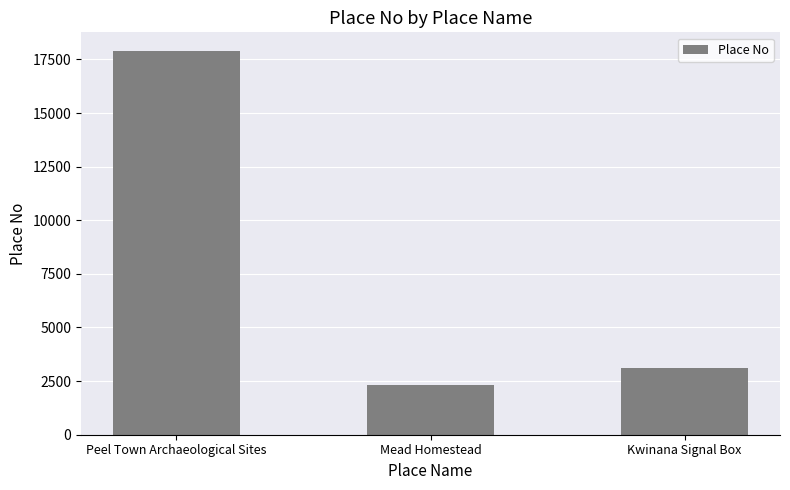

Reading left to right, list all the values displayed in this chart.

Peel Town Archaeological Sites=17868	Mead Homestead=2327	Kwinana Signal Box=3112